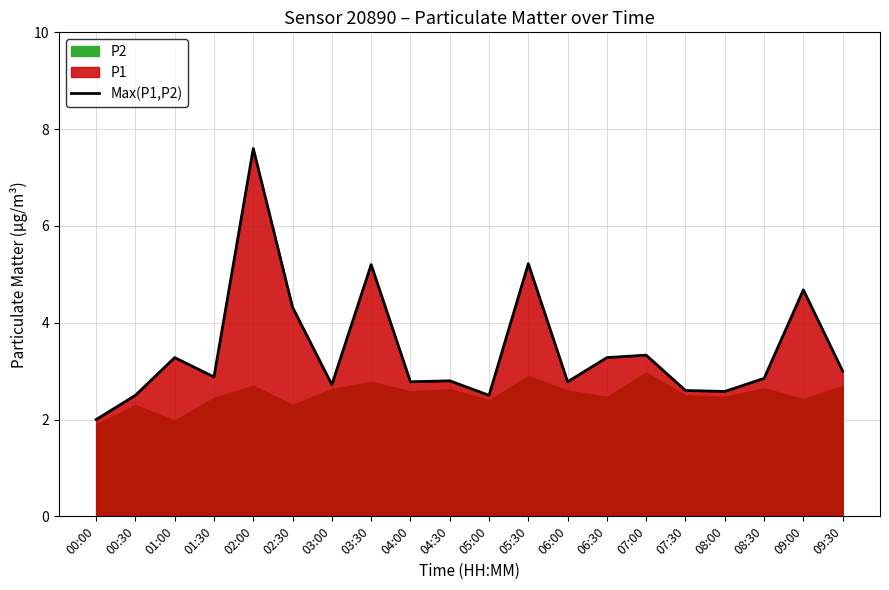

Reading left to right, extract all data points from this chart.

00:00=2.0	00:30=2.5	01:00=3.3	01:30=2.9	02:00=7.6	02:30=4.3	03:00=2.7	03:30=5.2	04:00=2.8	04:30=2.8	05:00=2.5	05:30=5.2	06:00=2.8	06:30=3.3	07:00=3.3	07:30=2.6	08:00=2.6	08:30=2.9	09:00=4.7	09:30=3.0